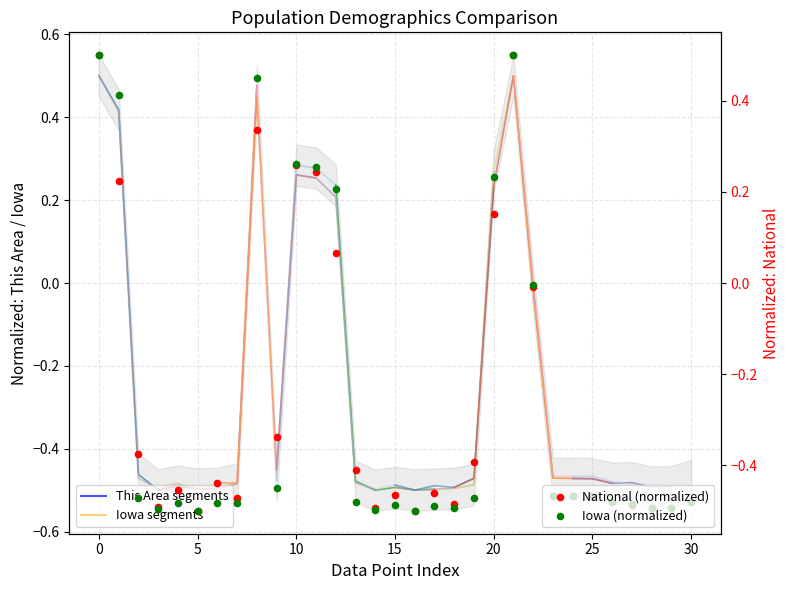

Which series has the widest spread of Y values?

National (normalized)